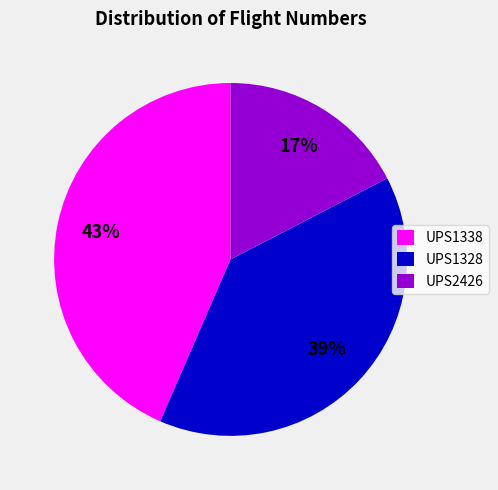

To the nearest percent, what portion does UPS1328 represent?

39%